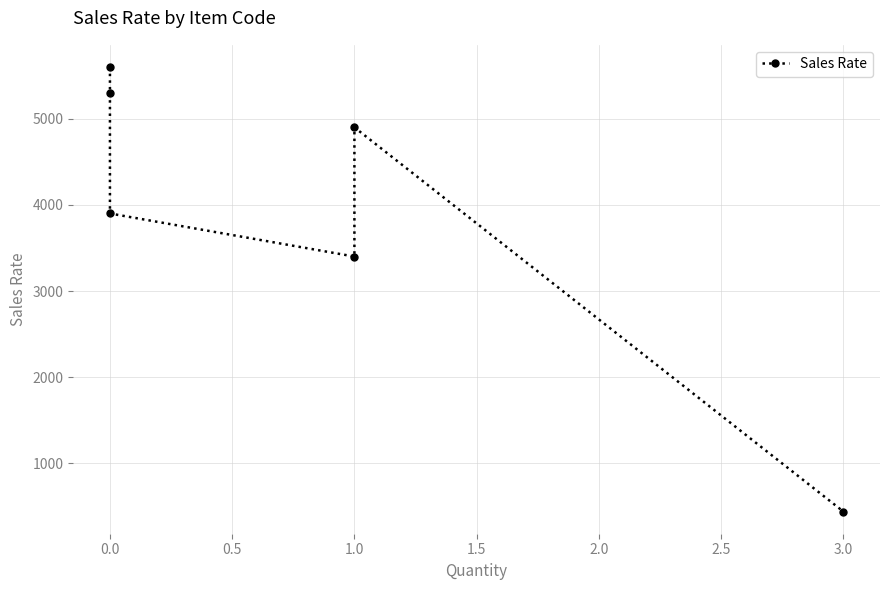

Which has a higher value, 1.0 or 0.0?

1.0